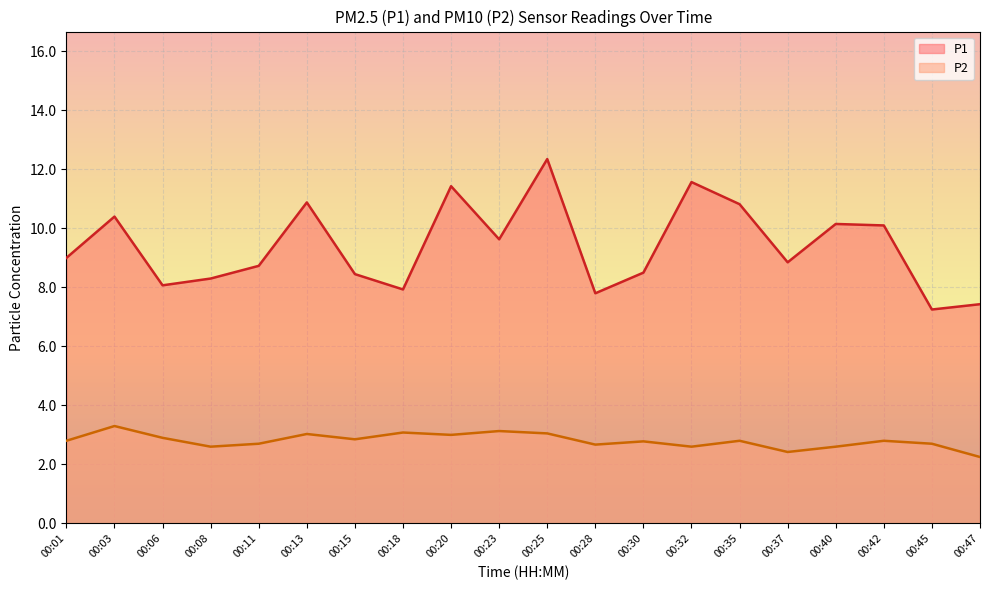

The value of P1 at 00:13 is 7.1. True or false?

False